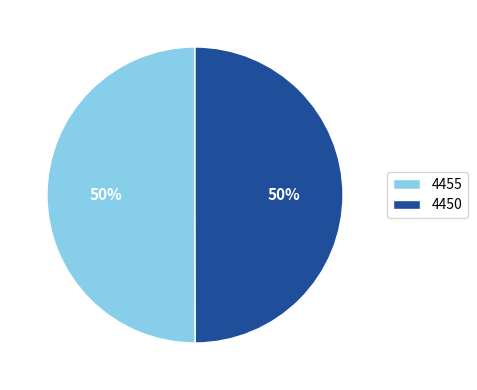

What is the ratio of the value at 4455 to the value at 4450?

1.0